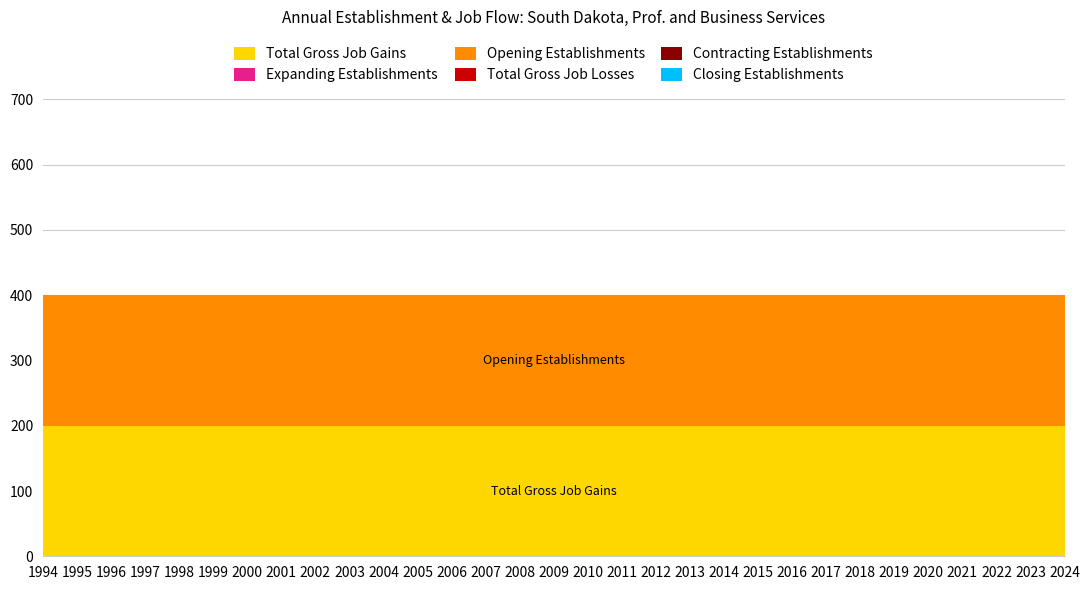

Reading right to left, transcribe all the data shown in this chart.

Total Gross Job Gains: 2024=200	2023=200	2022=200	2021=200	2020=200	2019=200	2018=200	2017=200	2016=200	2015=200	2014=200	2013=200	2012=200	2011=200	2010=200	2009=200	2008=200	2007=200	2006=200	2005=200	2004=200	2003=200	2002=200	2001=200	2000=200	1999=200	1998=200	1997=200	1996=200	1995=200	1994=200
Expanding Establishments: 2024=0	2023=0	2022=0	2021=0	2020=0	2019=0	2018=0	2017=0	2016=0	2015=0	2014=0	2013=0	2012=0	2011=0	2010=0	2009=0	2008=0	2007=0	2006=0	2005=0	2004=0	2003=0	2002=0	2001=0	2000=0	1999=0	1998=0	1997=0	1996=0	1995=0	1994=0
Opening Establishments: 2024=200	2023=200	2022=200	2021=200	2020=200	2019=200	2018=200	2017=200	2016=200	2015=200	2014=200	2013=200	2012=200	2011=200	2010=200	2009=200	2008=200	2007=200	2006=200	2005=200	2004=200	2003=200	2002=200	2001=200	2000=200	1999=200	1998=200	1997=200	1996=200	1995=200	1994=200
Total Gross Job Losses: 2024=0	2023=0	2022=0	2021=0	2020=0	2019=0	2018=0	2017=0	2016=0	2015=0	2014=0	2013=0	2012=0	2011=0	2010=0	2009=0	2008=0	2007=0	2006=0	2005=0	2004=0	2003=0	2002=0	2001=0	2000=0	1999=0	1998=0	1997=0	1996=0	1995=0	1994=0
Contracting Establishments: 2024=0	2023=0	2022=0	2021=0	2020=0	2019=0	2018=0	2017=0	2016=0	2015=0	2014=0	2013=0	2012=0	2011=0	2010=0	2009=0	2008=0	2007=0	2006=0	2005=0	2004=0	2003=0	2002=0	2001=0	2000=0	1999=0	1998=0	1997=0	1996=0	1995=0	1994=0
Closing Establishments: 2024=0	2023=0	2022=0	2021=0	2020=0	2019=0	2018=0	2017=0	2016=0	2015=0	2014=0	2013=0	2012=0	2011=0	2010=0	2009=0	2008=0	2007=0	2006=0	2005=0	2004=0	2003=0	2002=0	2001=0	2000=0	1999=0	1998=0	1997=0	1996=0	1995=0	1994=0